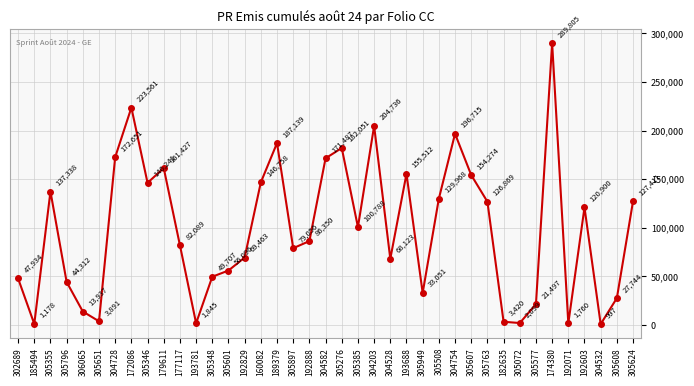

Which category has the highest value across all series?

174380